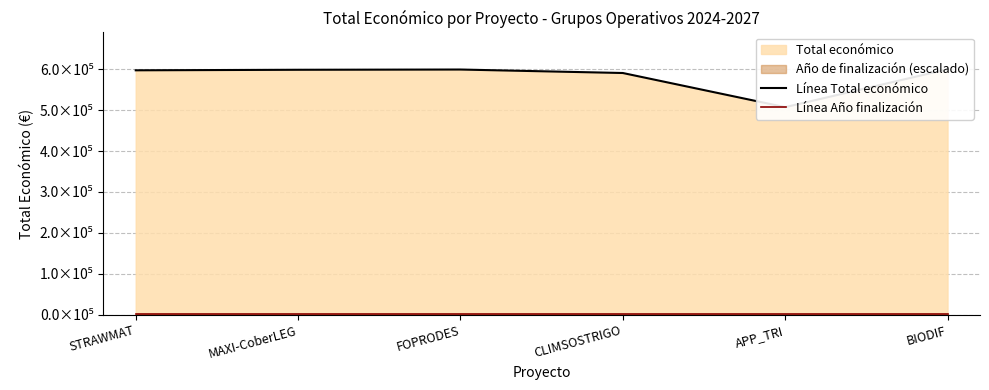

What is the label of the 3rd point from the right?

CLIMSOSTRIGO